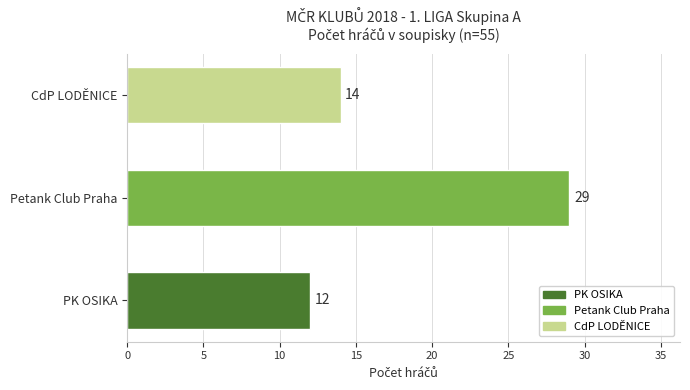

How many values are between 12 and 29?

3